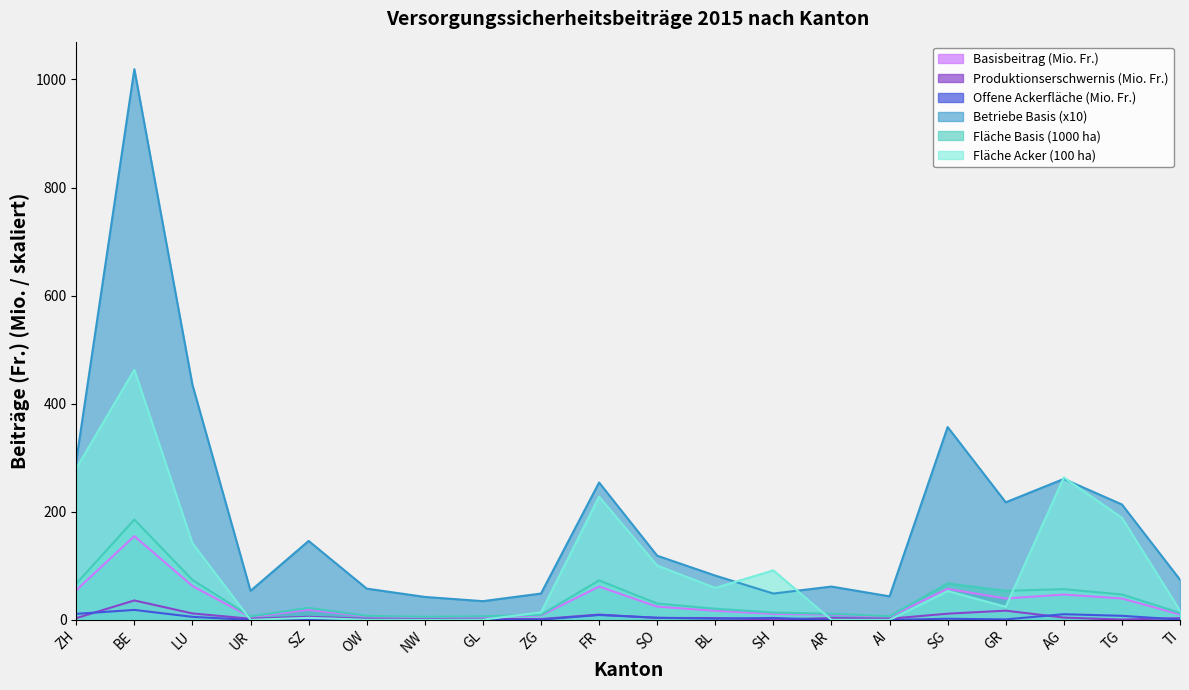

What is the label of the 10th point from the left?

FR